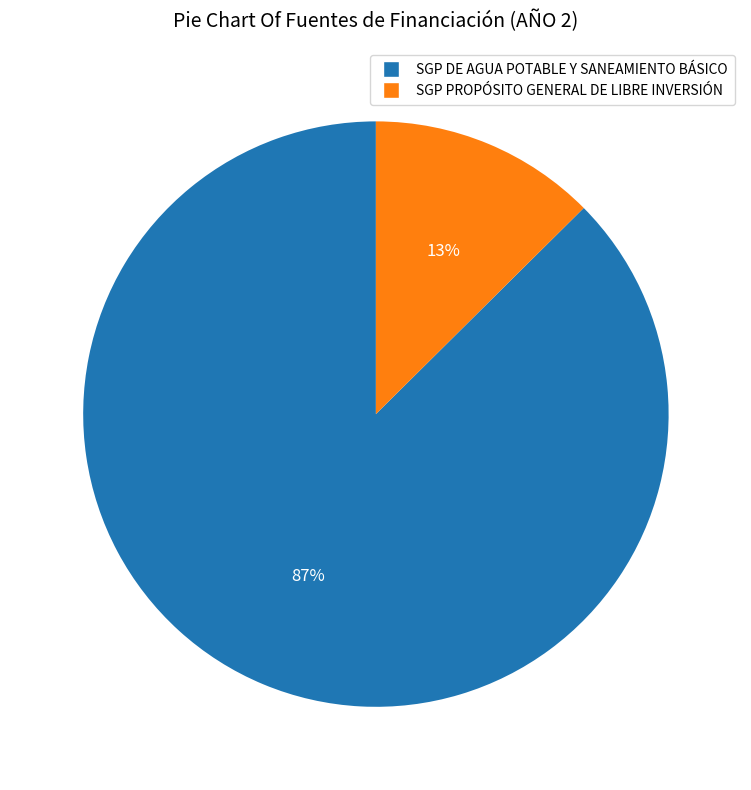

To the nearest percent, what percentage of the pie is SGP DE AGUA POTABLE Y SANEAMIENTO BÁSICO?

87%